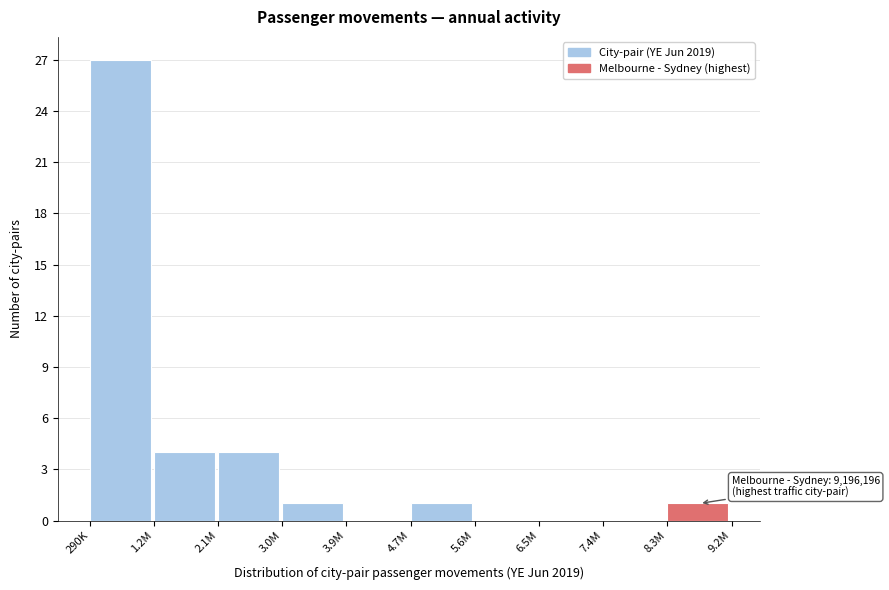

Reading left to right, list all the values displayed in this chart.

290K=27	1.2M=4	2.1M=4	3.0M=1	3.9M=0	4.7M=1	5.6M=0	6.5M=0	7.4M=0	8.3M=1